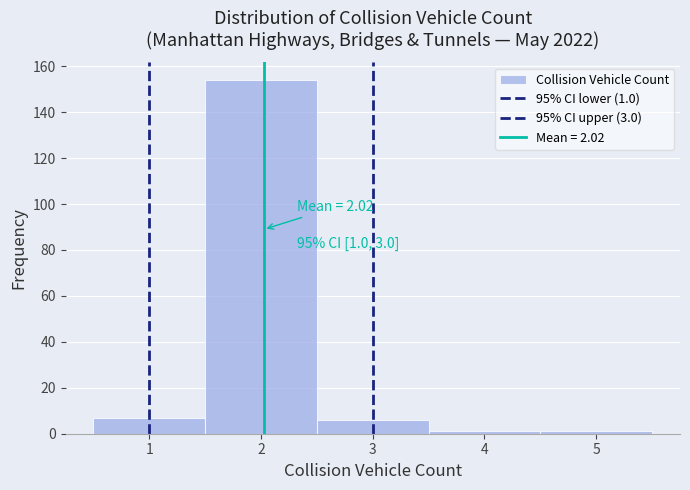

Which range on the x-axis has the tallest bar?

1.5 to 2.5